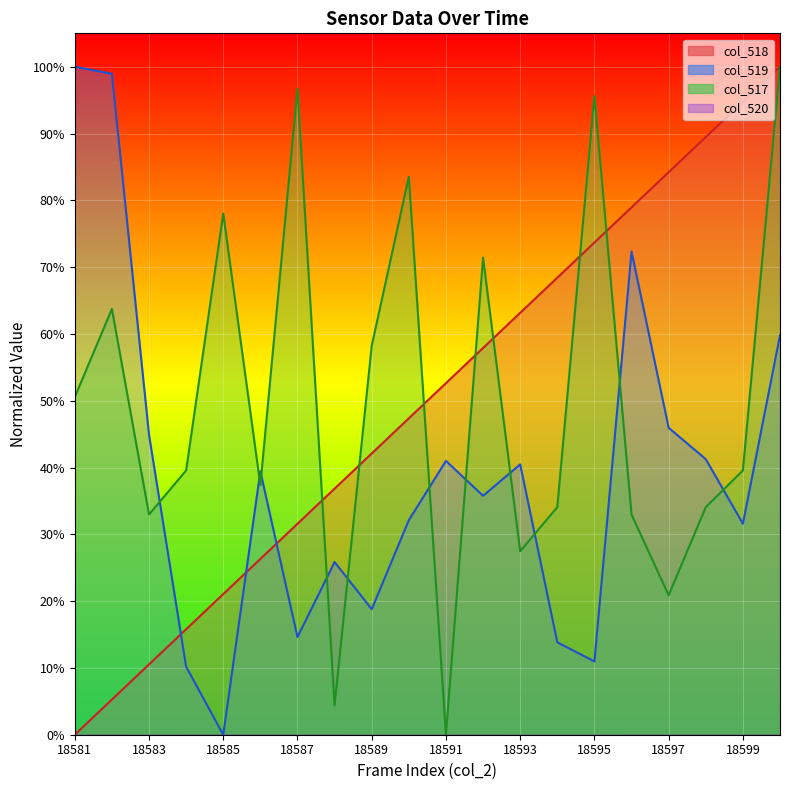

What is the difference between the col_519 values at 18600 and 18595?

0.5